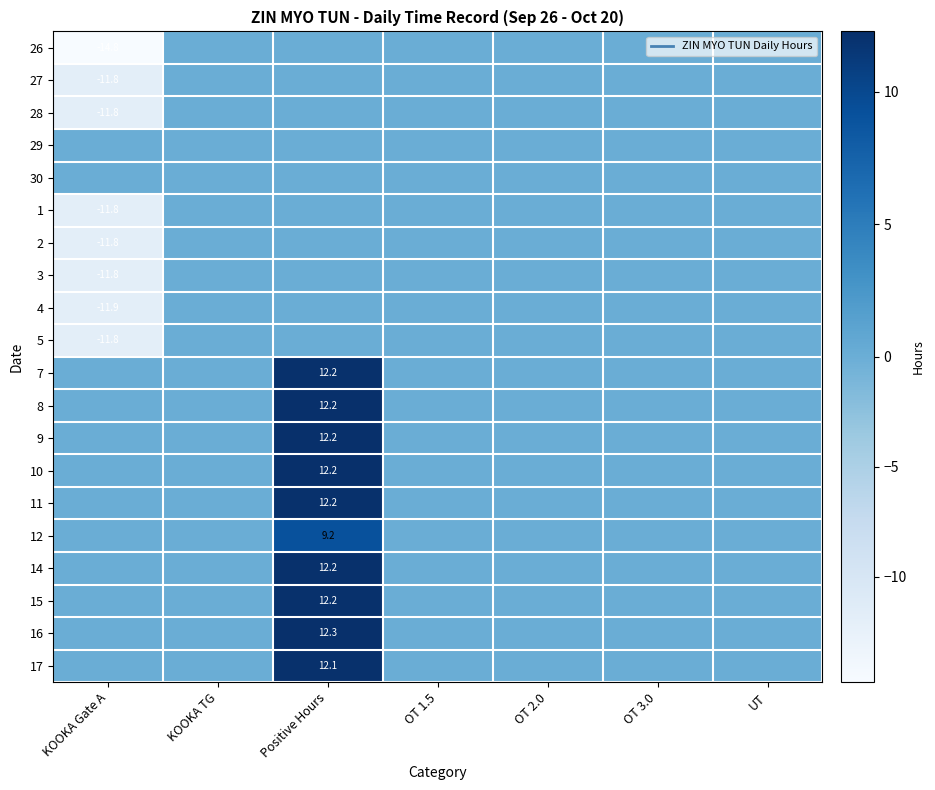

What is the difference between the maximum and minimum values in the 27 series?

11.8